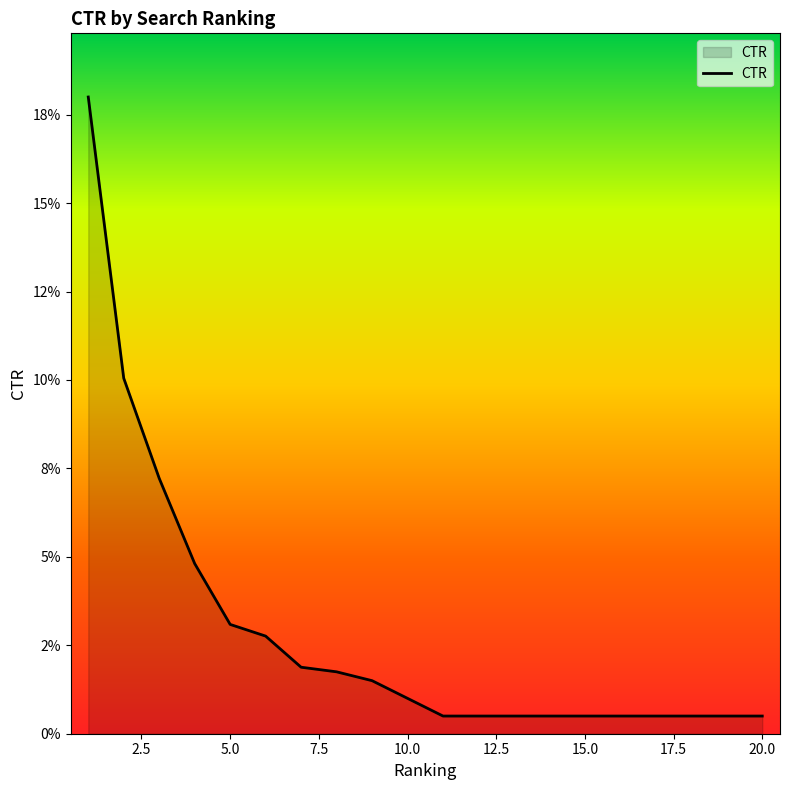

Which category has the lowest value across all series?

11